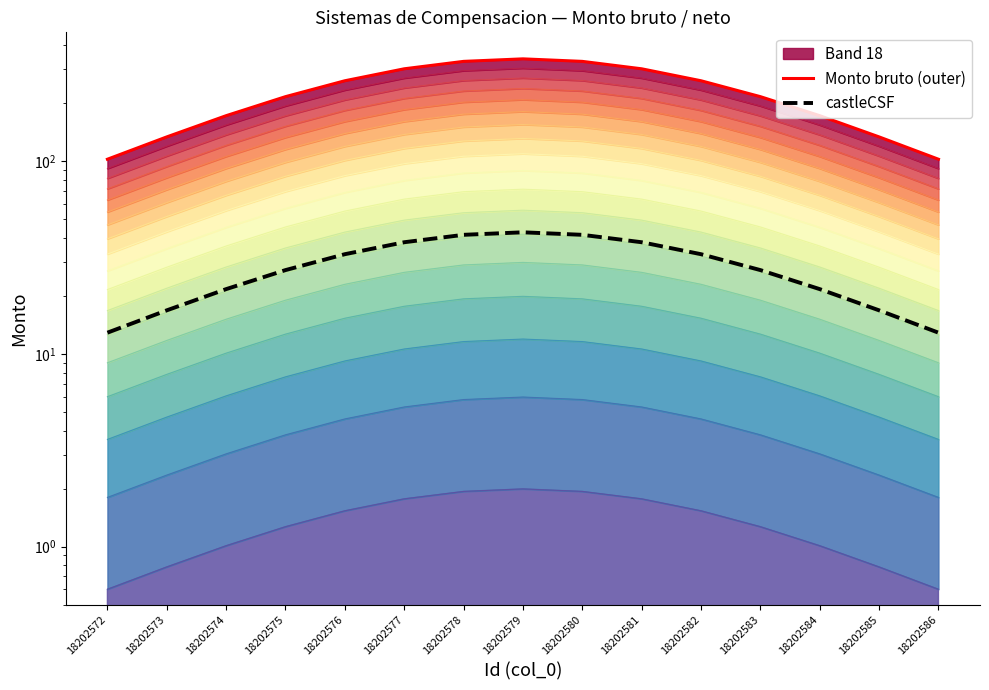

Between 18202583 and 18202586, which is larger?

18202583